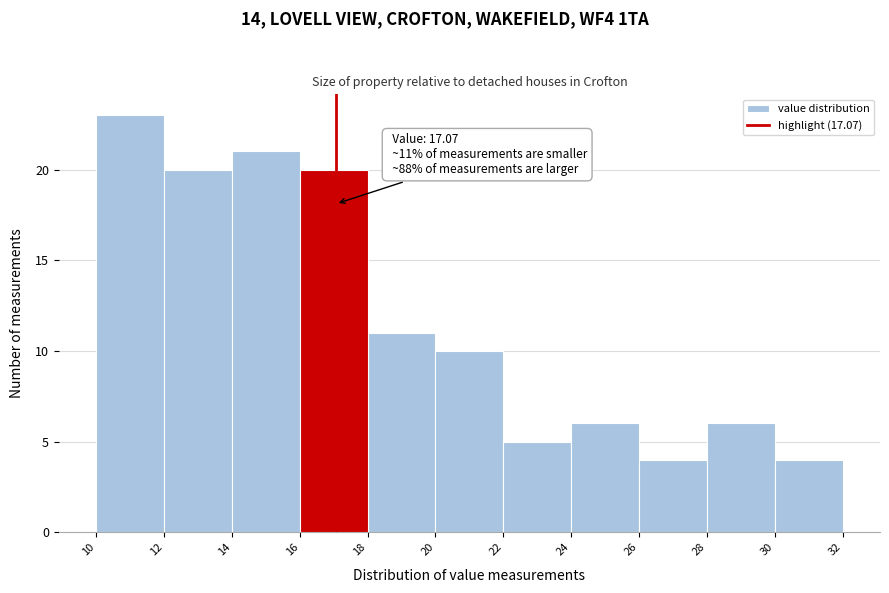

Over which range of the x-axis is the bar tallest?

10 to 12